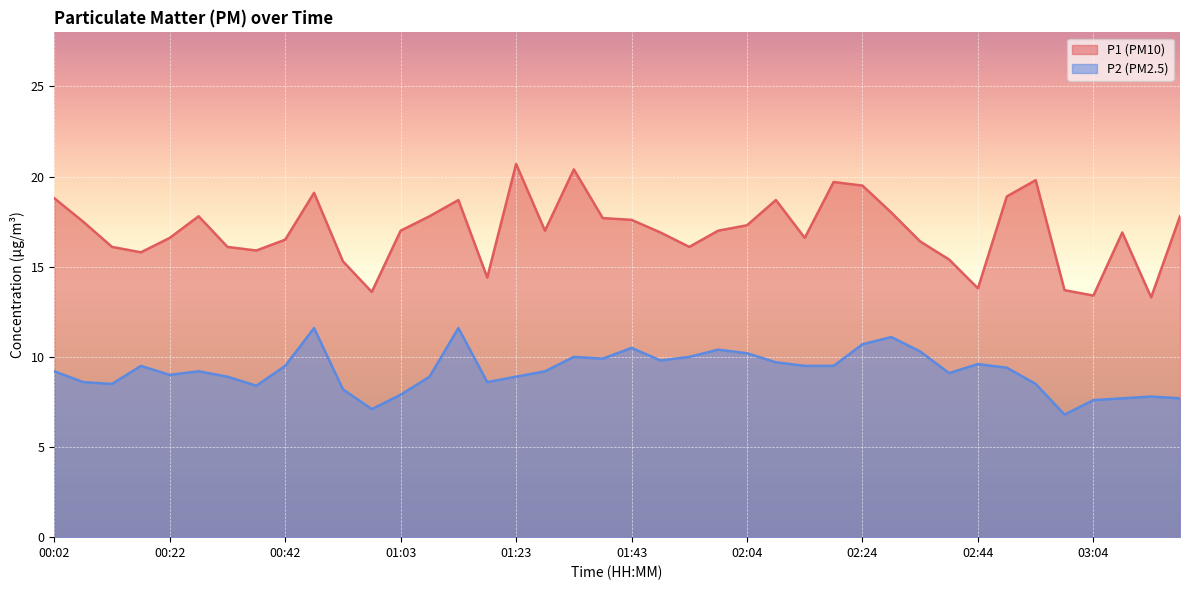

What is the value of the P1 point at the 27th from the left?

16.6